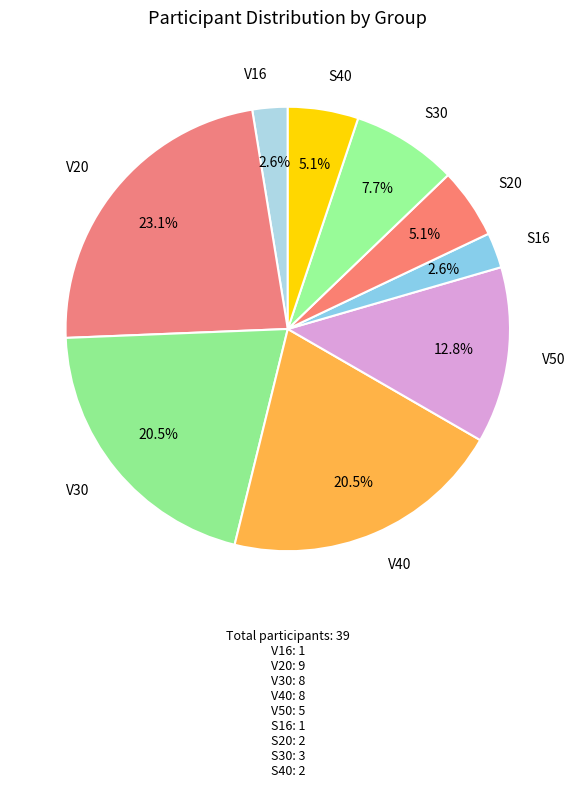

Which has a higher value, V20 or S30?

V20